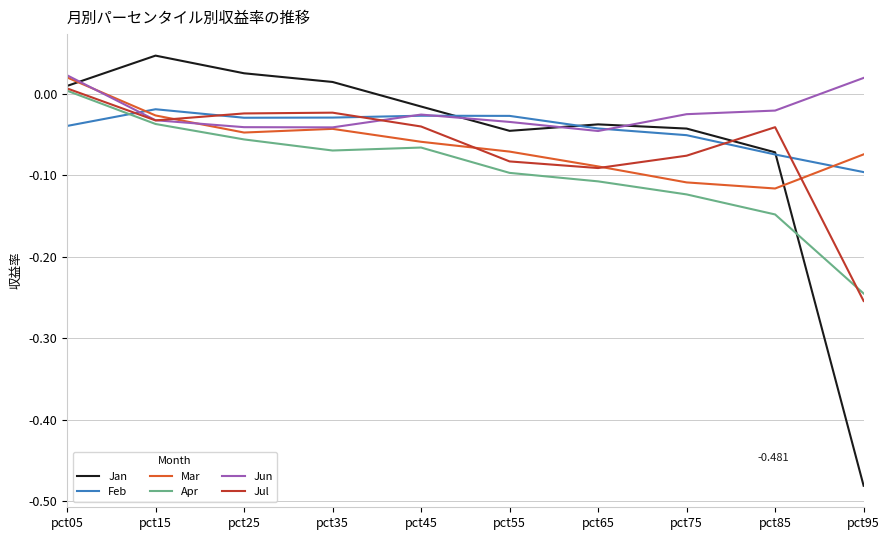

Which series ends up on top after the final intersection of Jan and Mar?

Mar